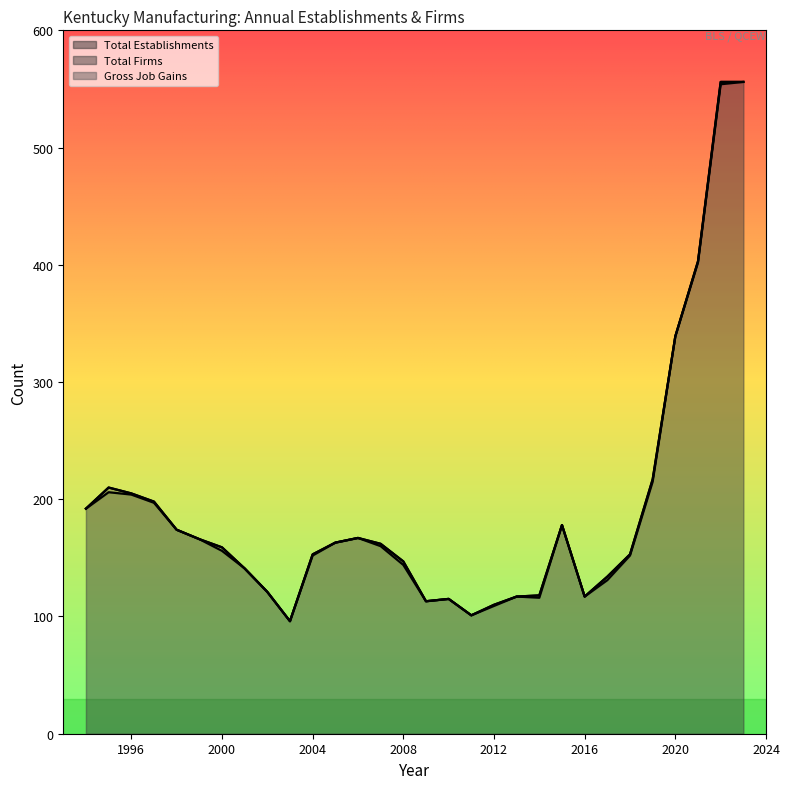

At which category does the chart reach its peak across all series?

2022